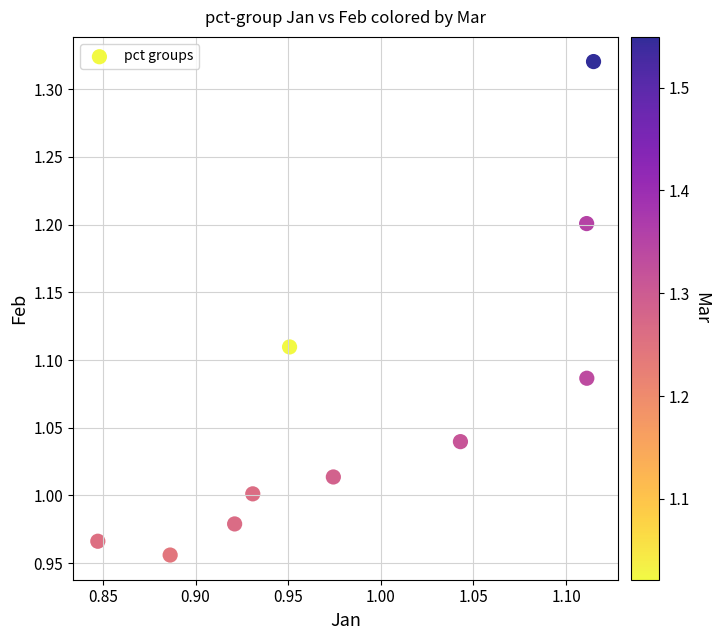

What is the range of X values (max minus min)?

0.3